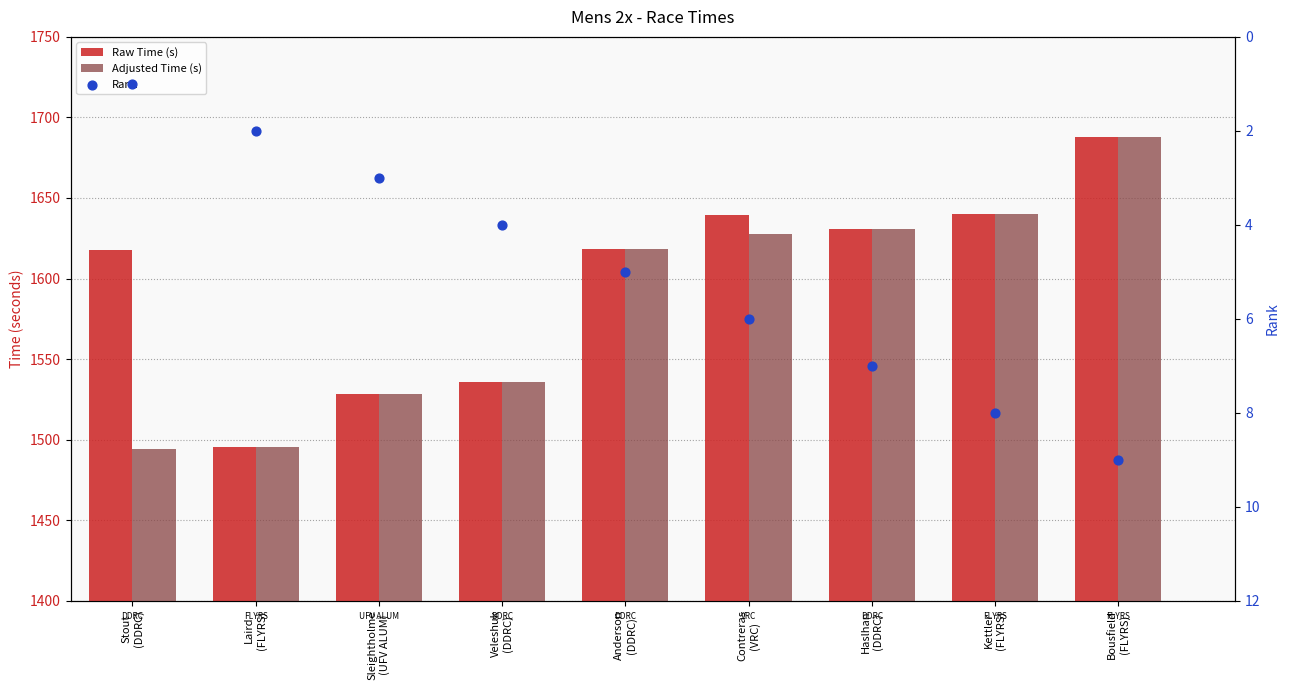

What is the total value across all series at Contreras
(VRC)?

3272.8